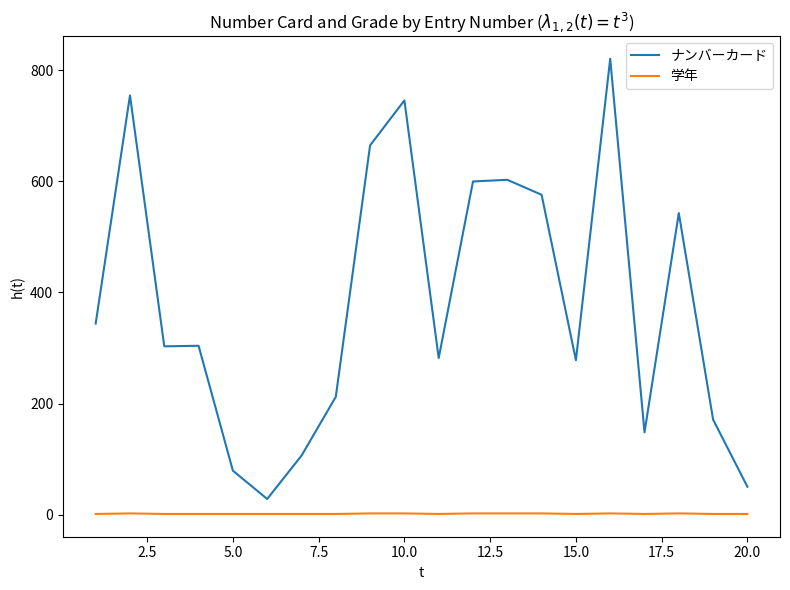

List the series in order of their peak value, highest first.

ナンバーカード, 学年